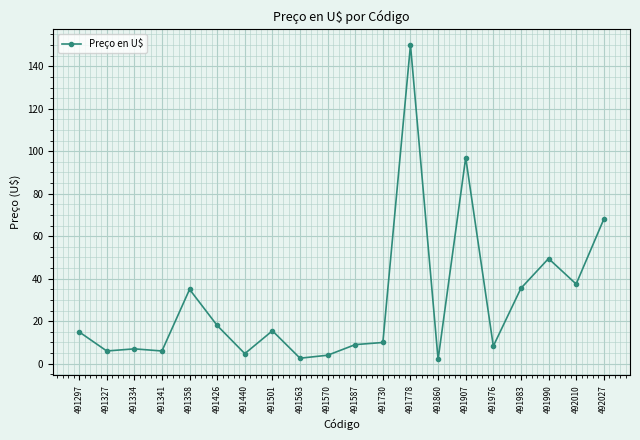

True or false: there are more than 0 points higher than both neighbors.

True